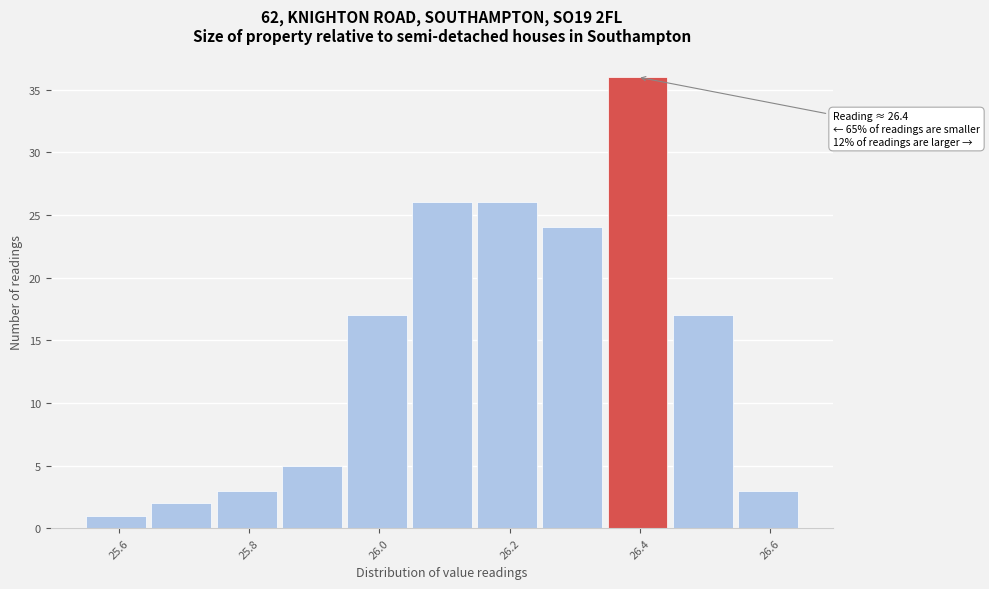

Which range on the x-axis has the tallest bar?

26.35 to 26.45